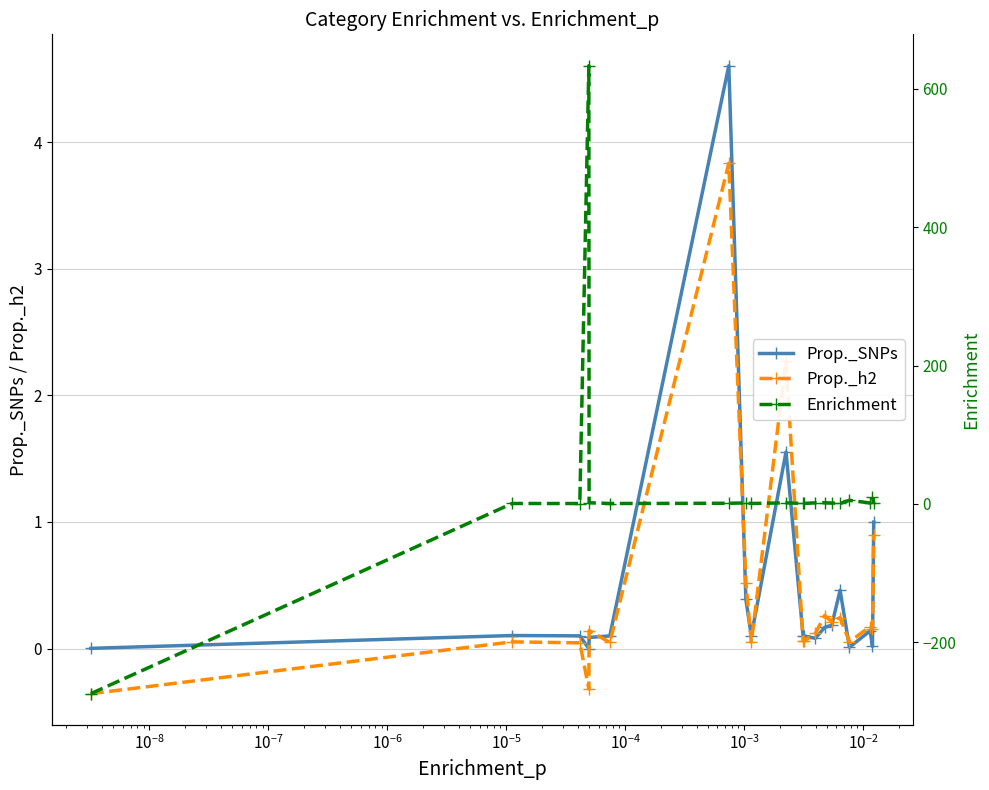

What is the highest value of the Prop._h2 series?

3.8